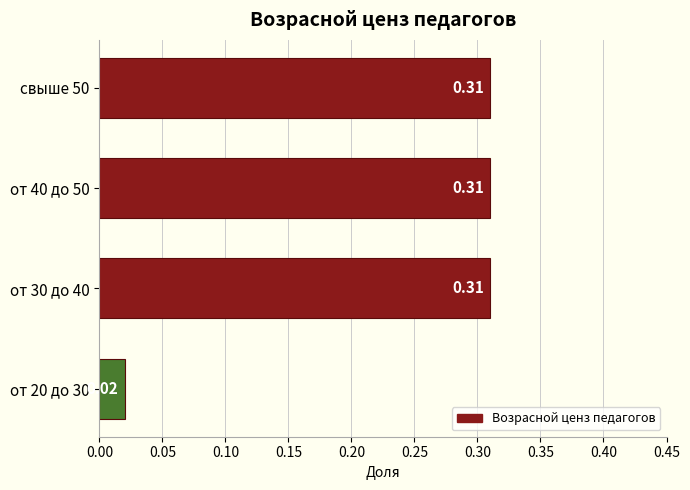

What is the change in value from от 20 до 30 to от 30 до 40?

+0.3